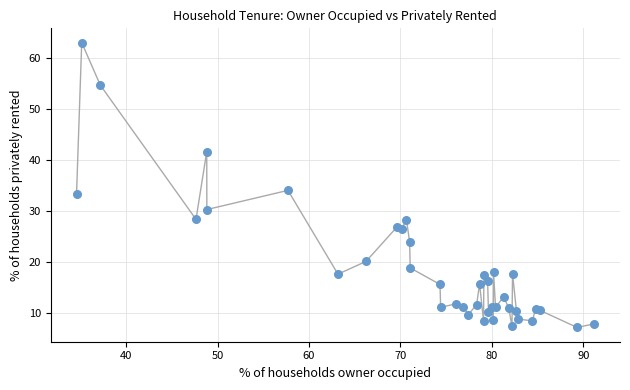

What Y value in the scatter plot is closest to 35?

34.1